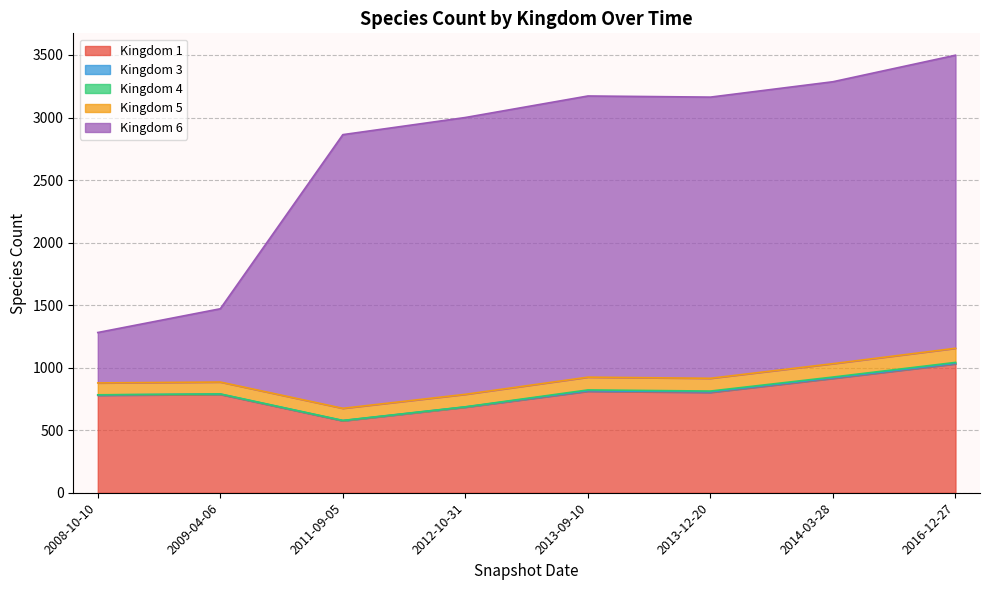

How many times do Kingdom 3 and Kingdom 4 cross each other?

1